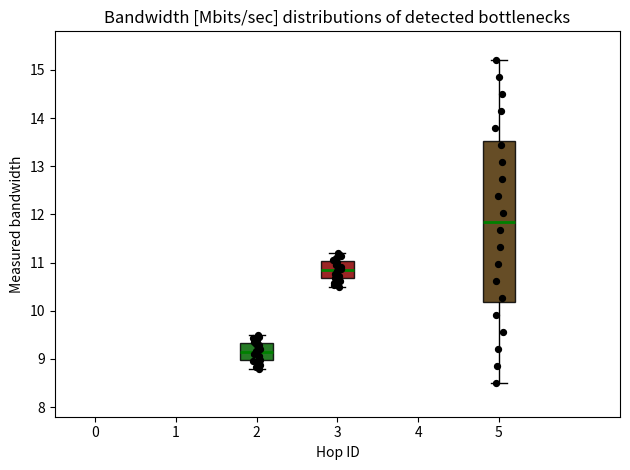

Where does the median line of the box at x = 2 sit on the y-axis? The values are not printed on the chart, so give them approximately, as read against the axis.

9.2